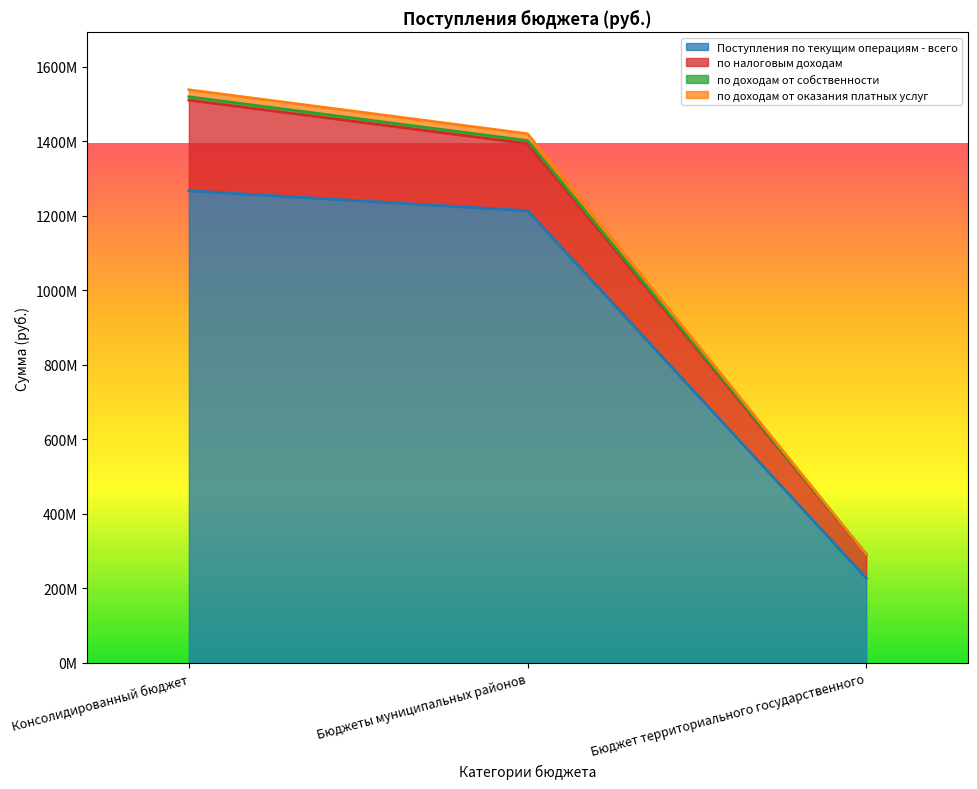

What value does the по доходам от оказания платных услуг series have at Бюджеты муниципальных районов?

1420727759.6